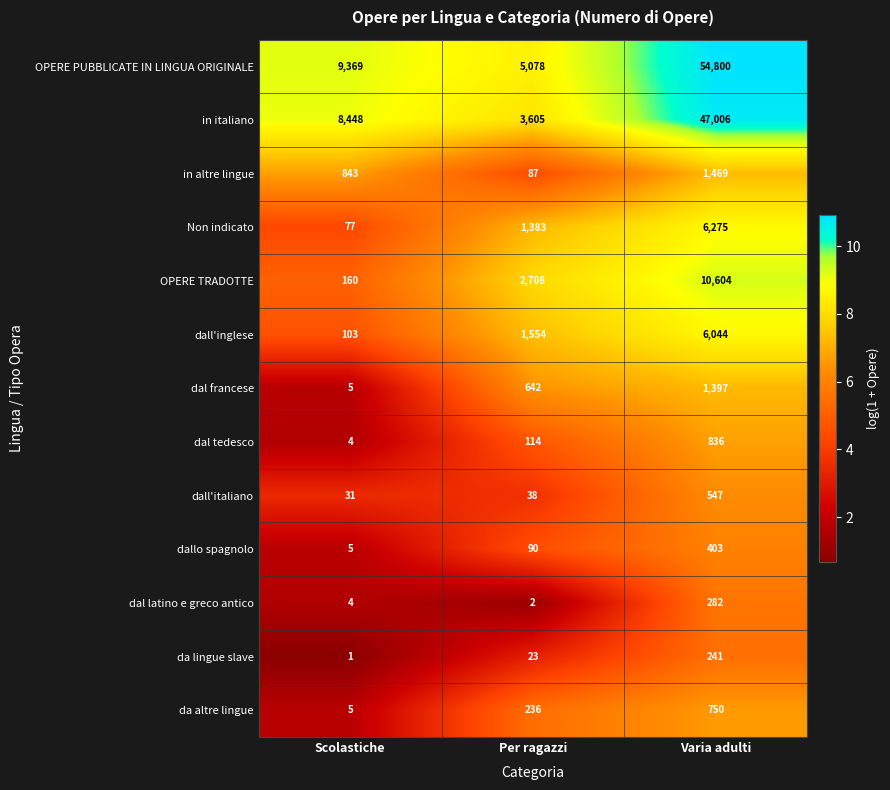

How many data points in da altre lingue are less than 236?

1